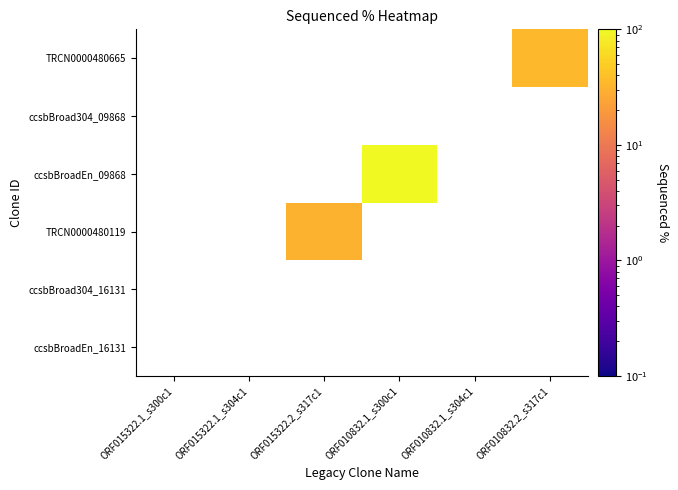

How many positive values does the ccsbBroadEn_09868 series have?

1